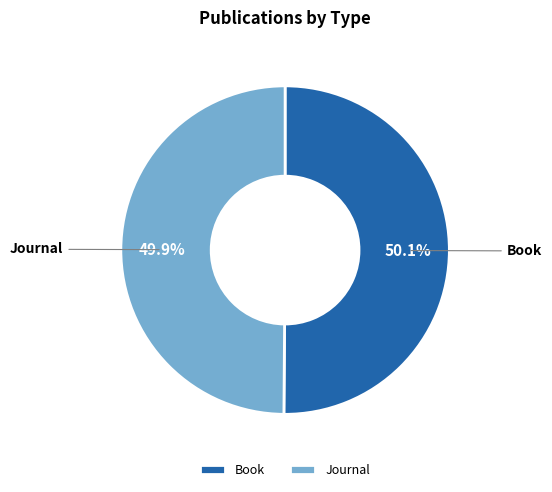

What is the total percentage of Journal and Book?

100.0%